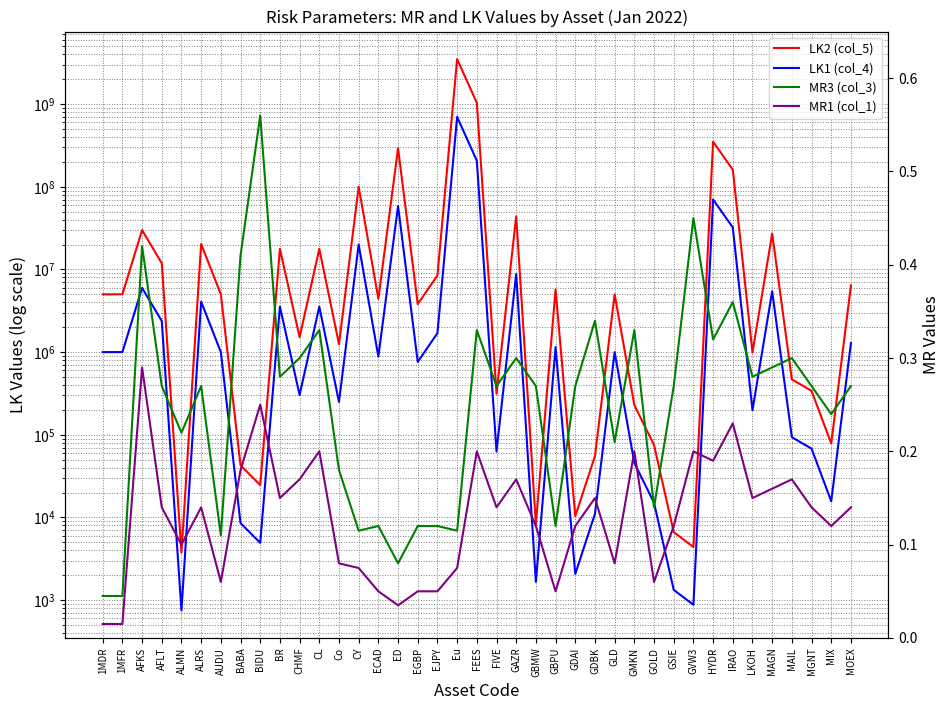

Where does the LK1 (col_4) series first go above 1000000?

AFKS